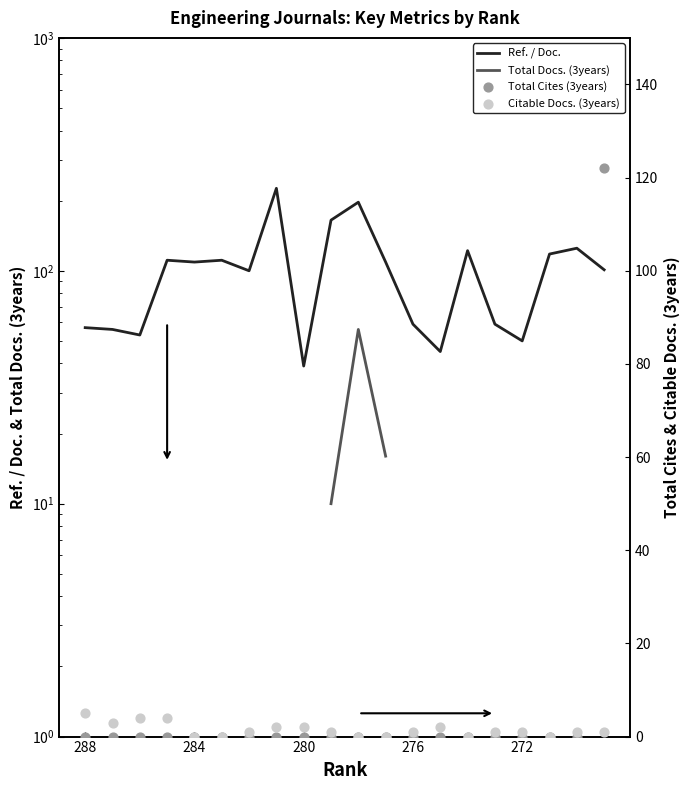

Which series has the widest spread of Y values?

Ref. / Doc.